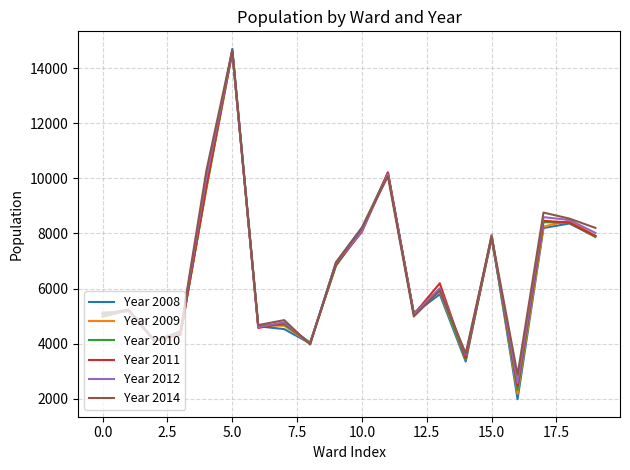

Which series has the widest spread of values?

Year 2008